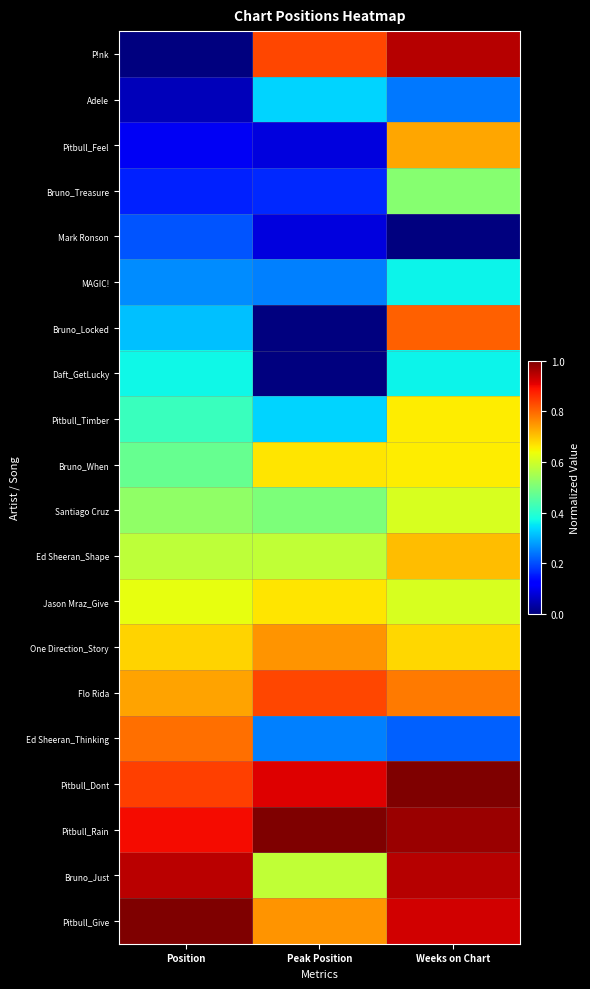

At which category is the sum across all series the highest?

Weeks on Chart